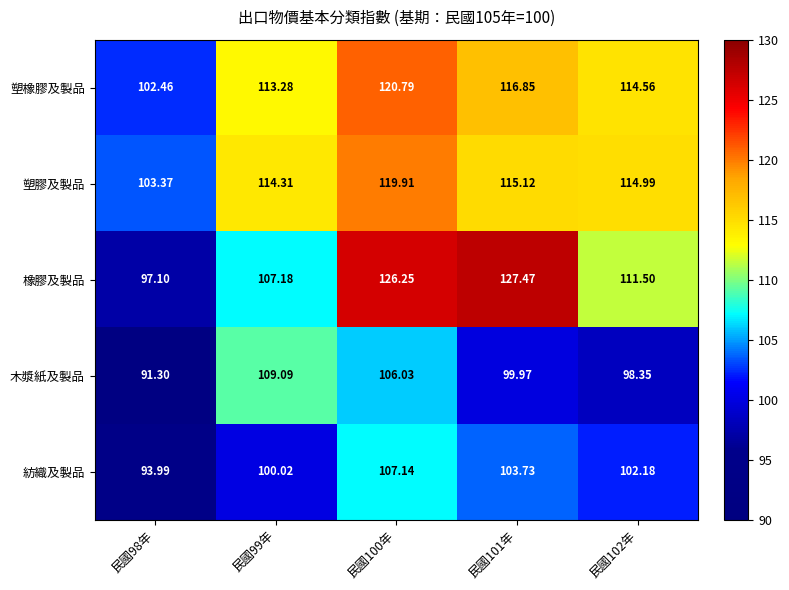

Which series changed the most between 民國99年 and 民國101年?

橡膠及製品